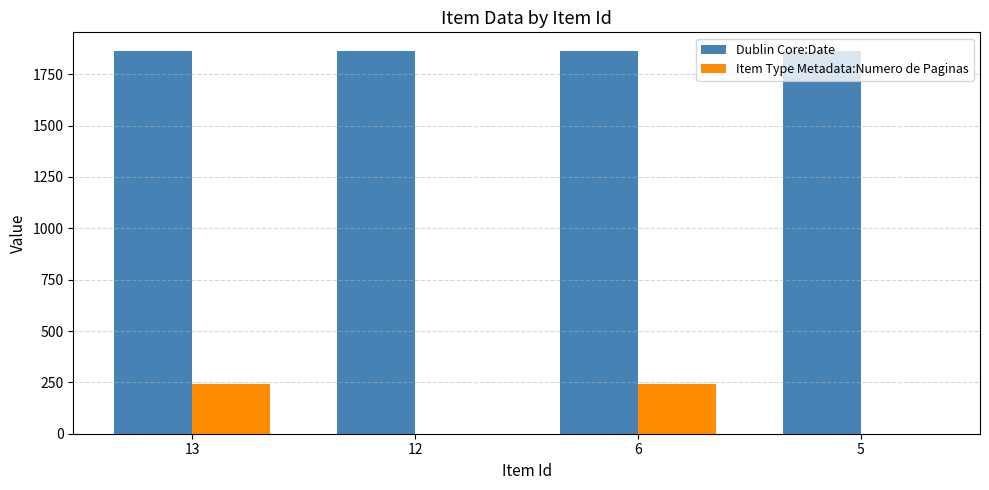

True or false: Item Type Metadata:Numero de Paginas has a value of 0 at 5.

True